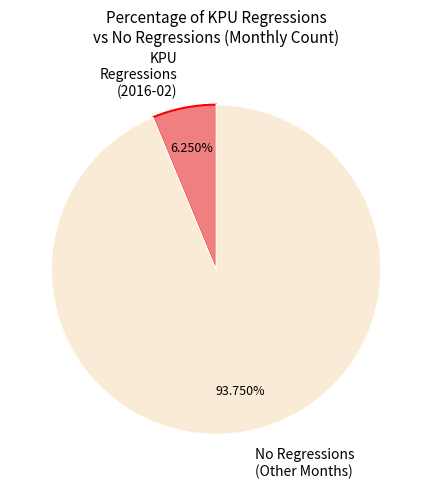

Which slice is the largest?

No Regressions (Other Months)